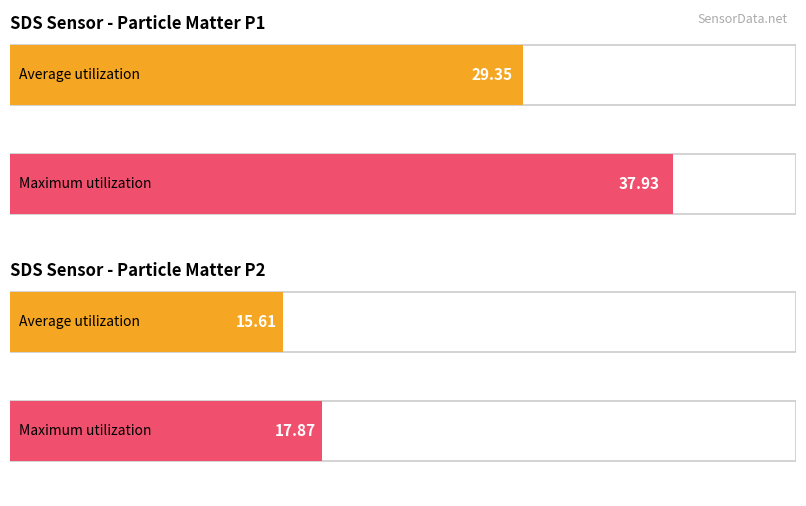

What are all the series names shown in the legend?

Average utilization, Maximum utilization